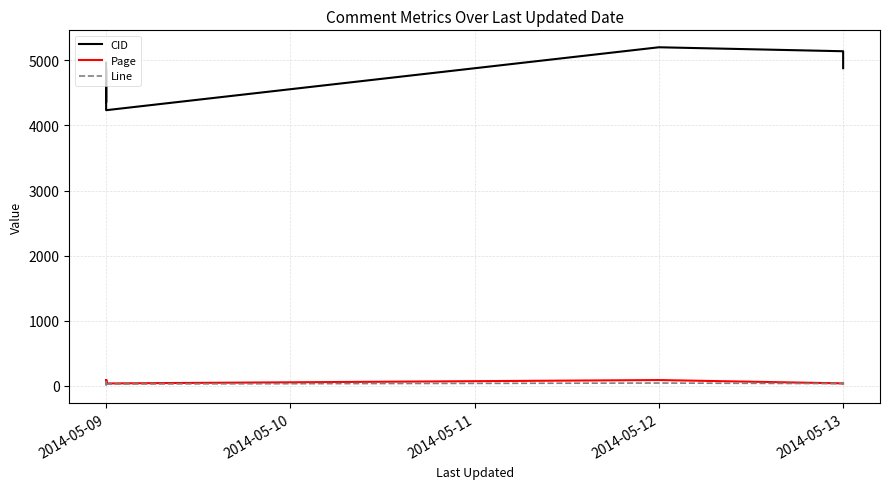

What is the spread (max minus min) of values at 2014-05-09?

4903